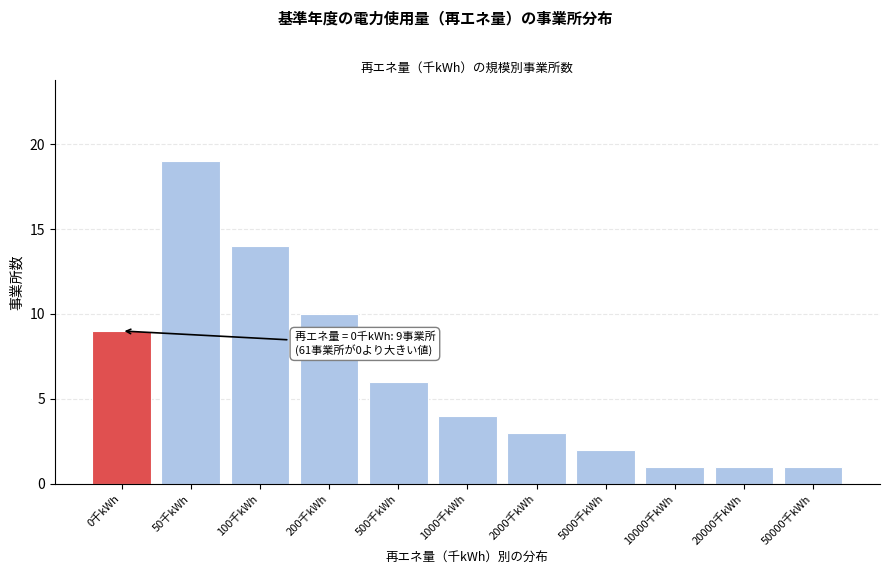

Reading left to right, extract all data points from this chart.

9	19	14	10	6	4	3	2	1	1	1